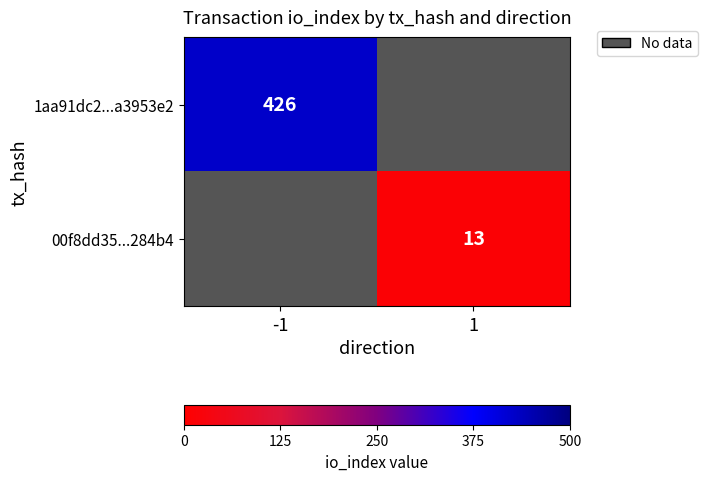

True or false: 00f8dd35...284b4 has a value of 4 at 1.

False